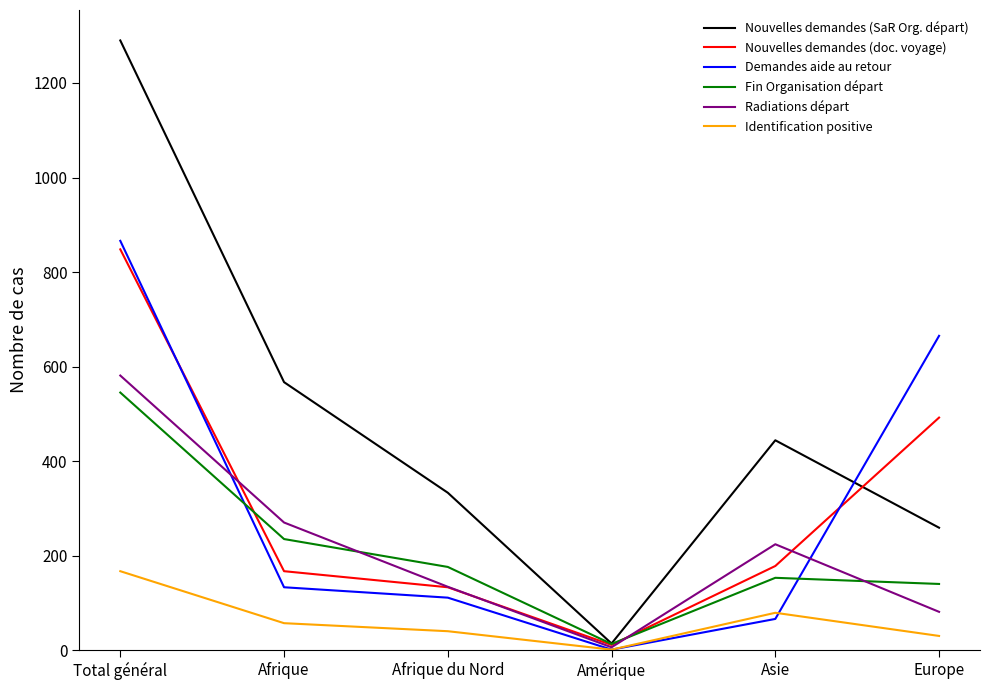

At how many categories does at least one series exceed 517?

3